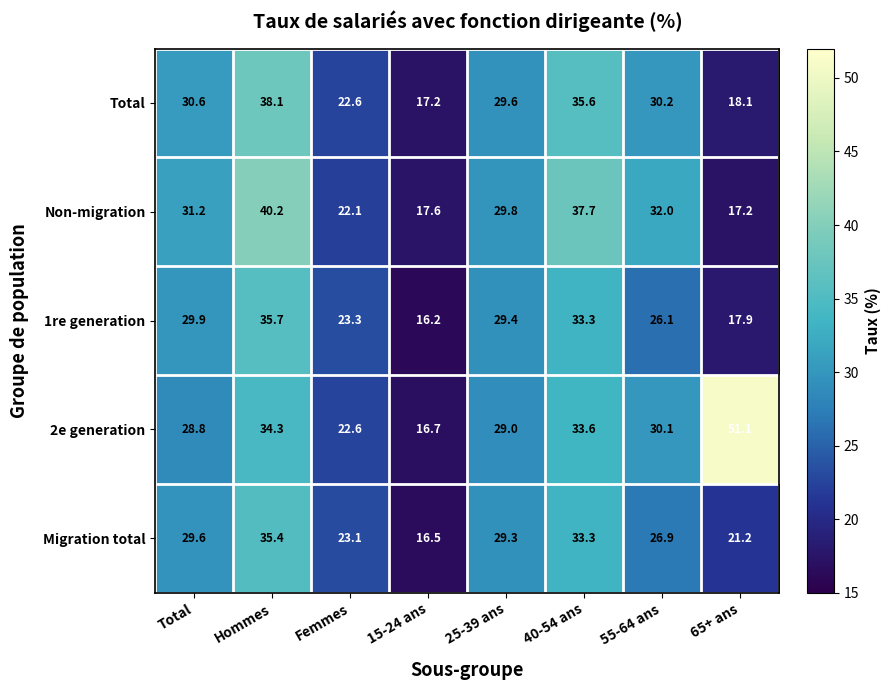

Rank the series at Total from lowest to highest value.

2e generation, Migration total, 1re generation, Total, Non-migration